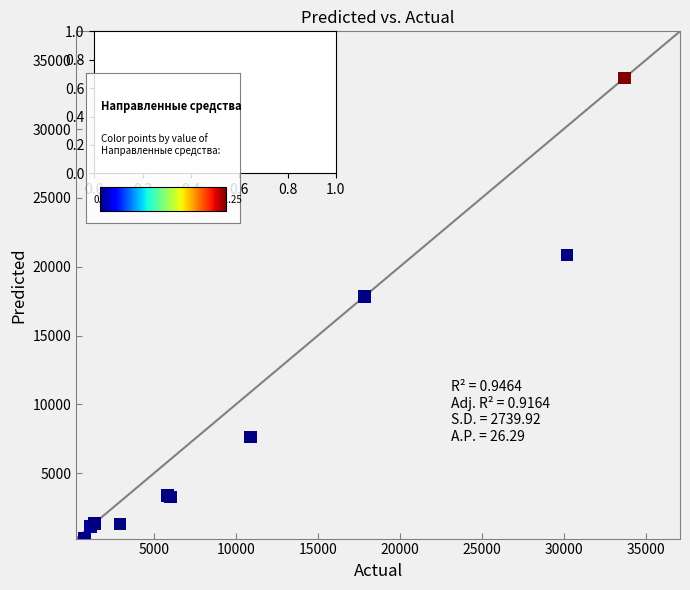

What Y value in the scatter plot is closest to 17015?

17839.3